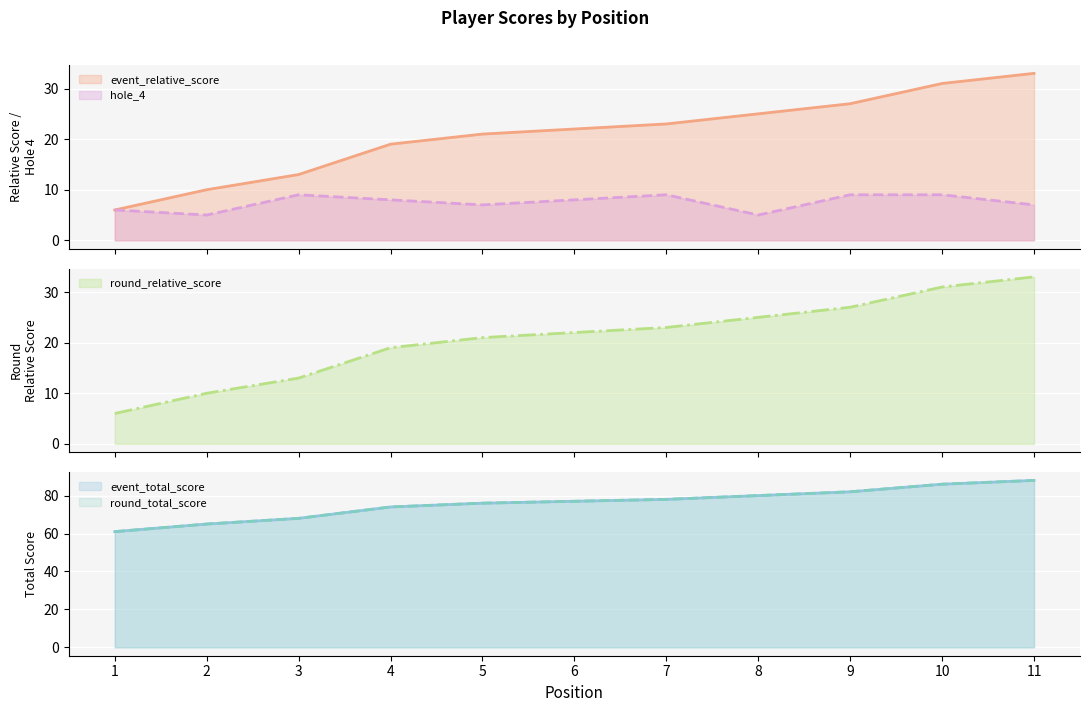

What is the total value across all series at 9?

227